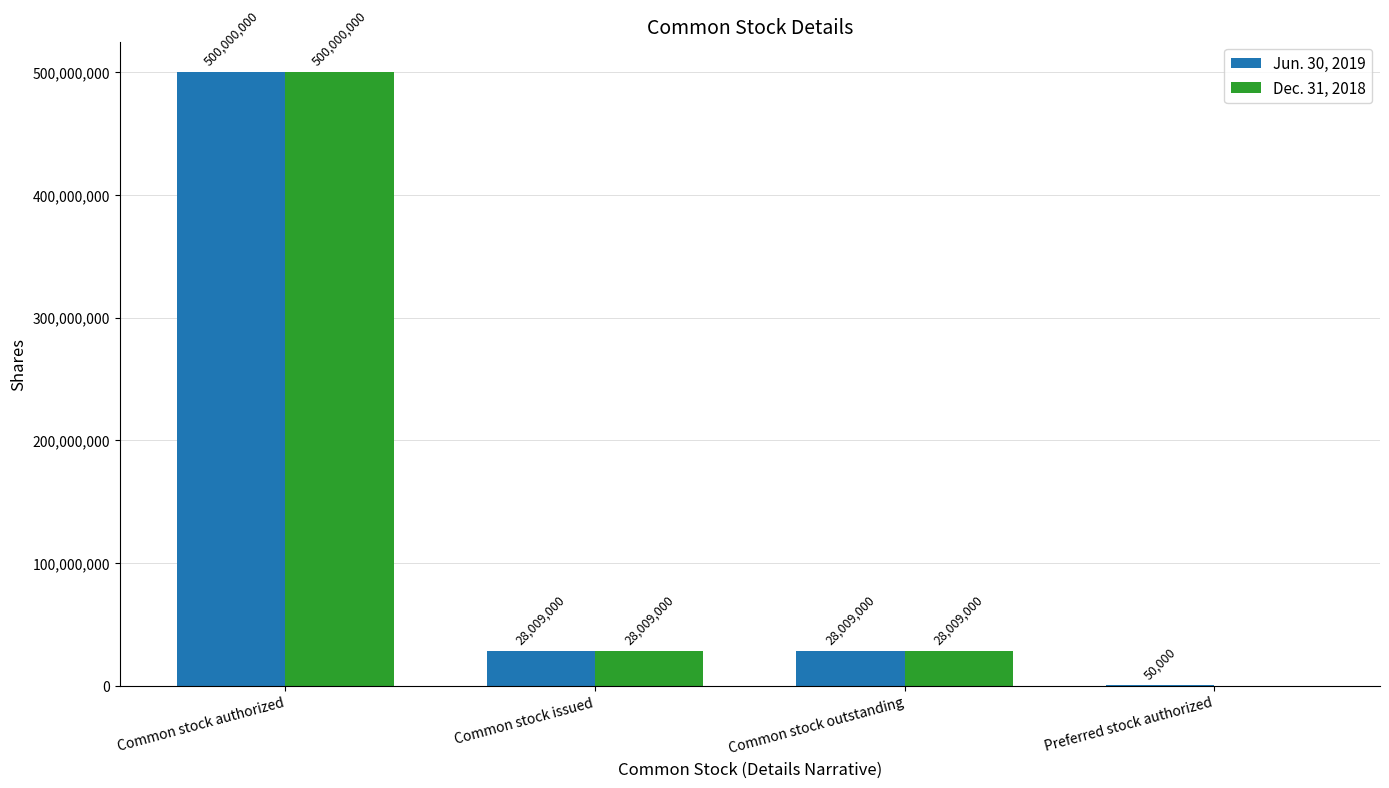

Where does the Jun. 30, 2019 series first go above 28009000?

Common stock authorized